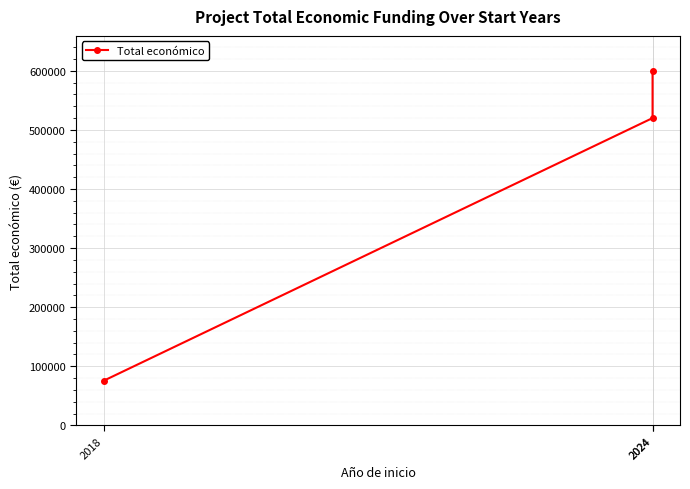

Reading left to right, extract all data points from this chart.

75575	520062	599211